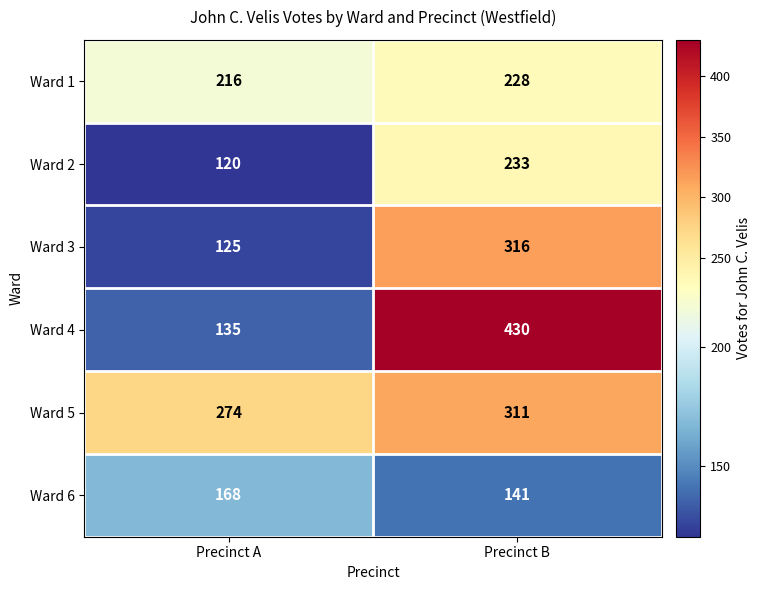

The Ward 4 series shows 430 at Precinct B. True or false?

True